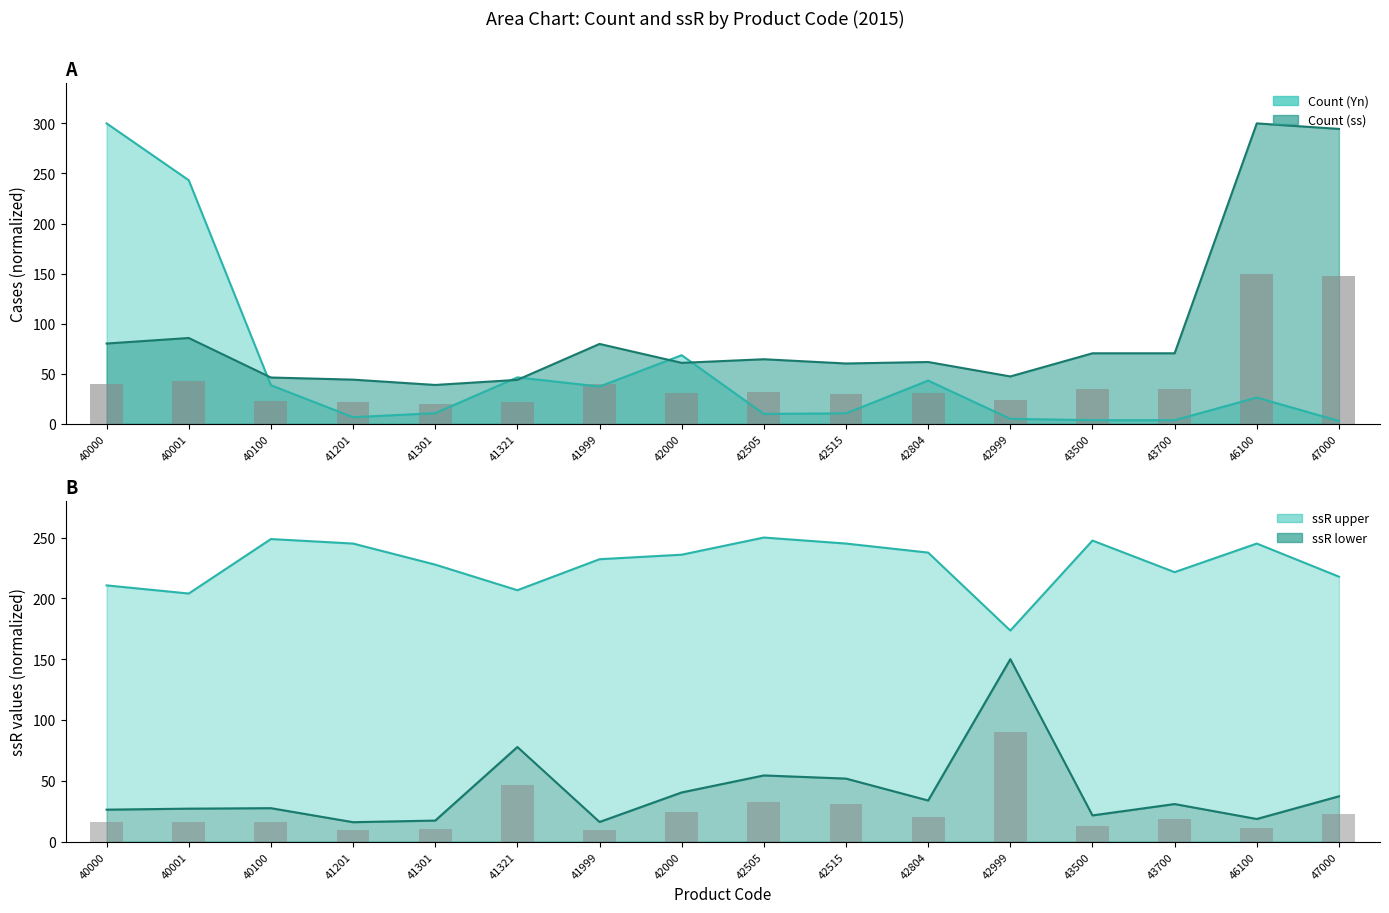

What is the difference between the maximum and second lowest values in the ssR upper series?

46.0